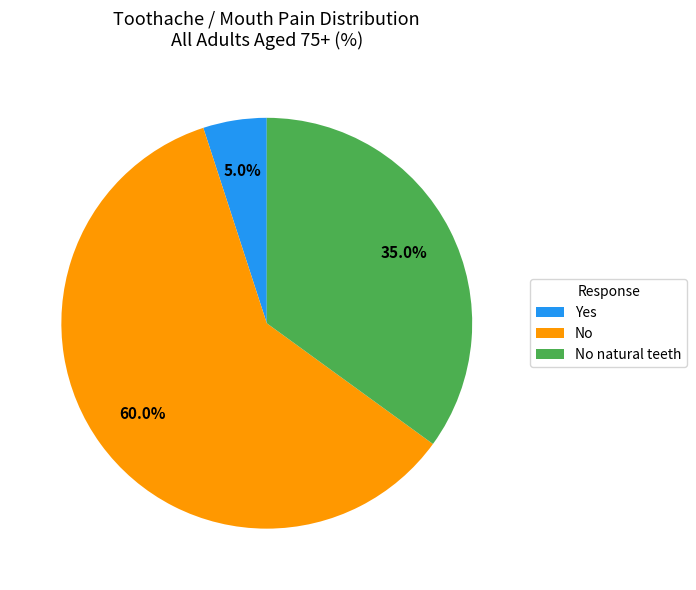

Rank the categories by value from highest to lowest.

No, No natural teeth, Yes